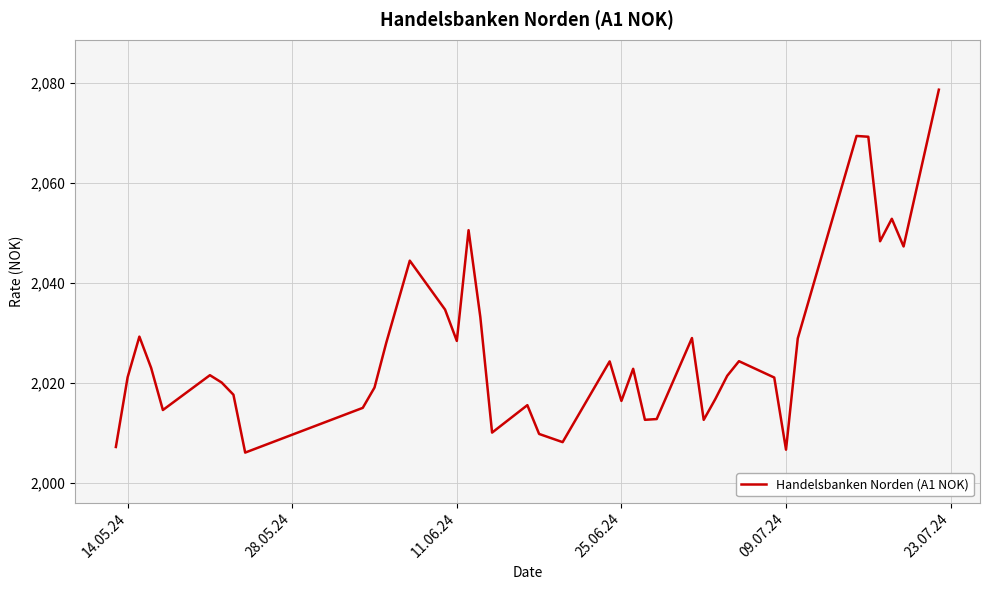

What is the minimum value shown in the chart?

2006.0